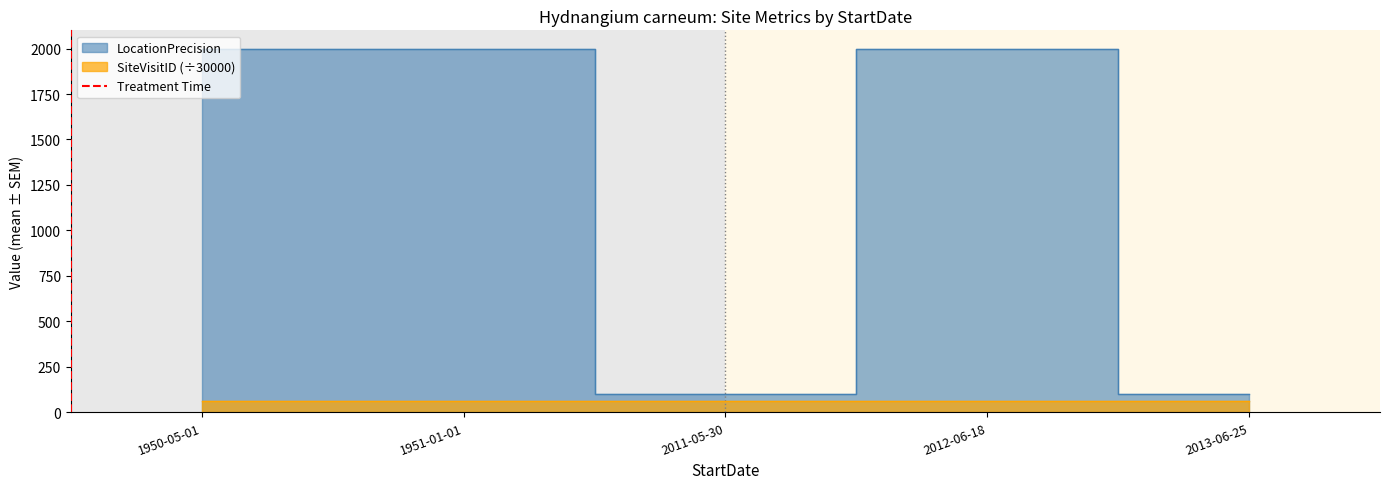

What is the label of the 3rd point from the left?

2011-05-30